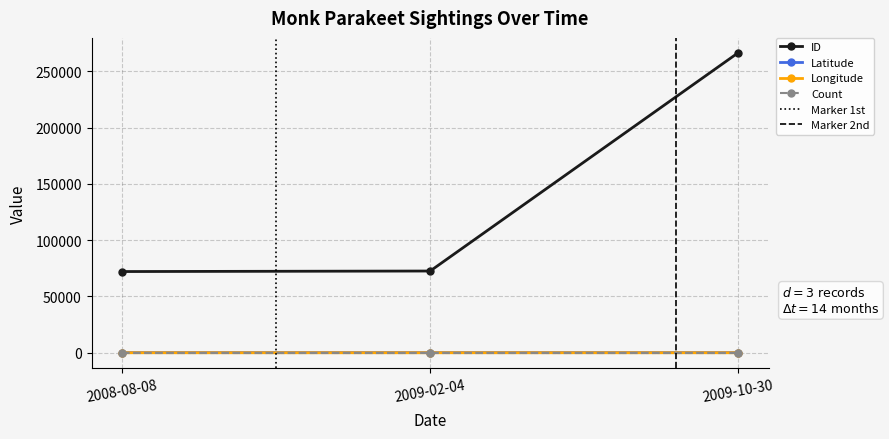

What is the minimum value for Latitude?

26.4